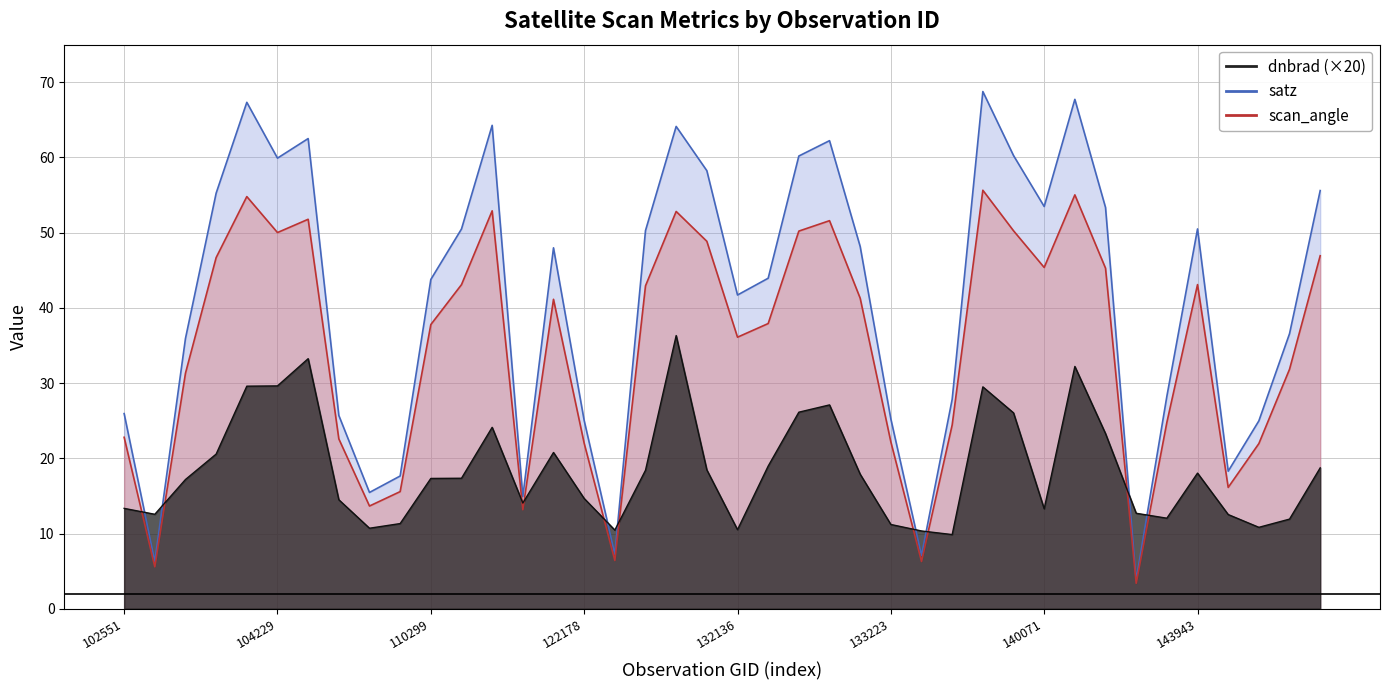

Reading left to right, transcribe all the data shown in this chart.

dnbrad: 13.3	12.6	17.2	20.6	29.6	29.6	33.2	14.5	10.7	11.3	17.3	17.3	24.1	14.0	20.8	14.7	10.5	18.4	36.3	18.5	10.5	19.0	26.1	27.1	17.9	11.2	10.3	9.9	29.5	26.0	13.3	32.2	23.3	12.7	12.0	18.0	12.5	10.8	11.9	18.7
satz: 25.9	6.3	35.9	55.3	67.3	59.9	62.5	25.7	15.5	17.6	43.8	50.5	64.3	14.9	48.0	25.0	7.2	50.3	64.1	58.2	41.7	43.9	60.2	62.2	48.2	25.2	7.1	27.9	68.8	60.3	53.5	67.7	53.4	3.8	28.2	50.5	18.3	25.0	36.6	55.6
scan_angle: 22.8	5.6	31.3	46.7	54.8	50.0	51.8	22.6	13.7	15.6	37.8	43.1	52.9	13.2	41.1	22.0	6.4	42.9	52.8	48.9	36.1	37.9	50.2	51.6	41.3	22.2	6.3	24.4	55.6	50.3	45.4	55.0	45.3	3.4	24.8	43.1	16.1	22.0	31.8	46.9